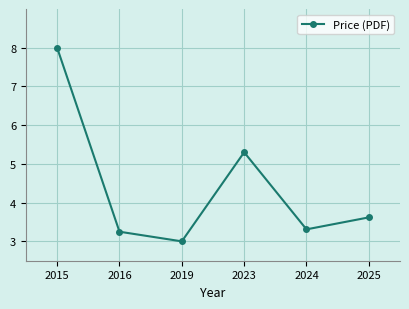

At which label is the value closest to 5?

2023